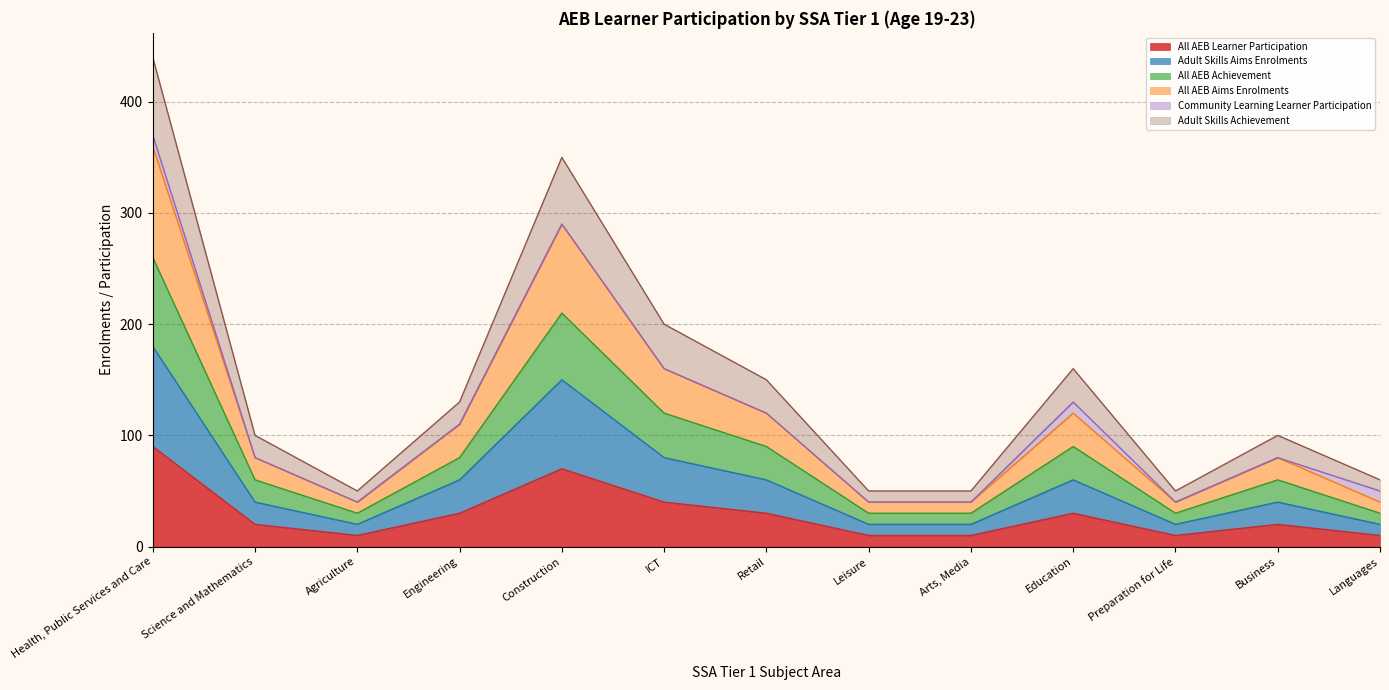

True or false: All AEB Aims Enrolments and Adult Skills Aims Enrolments intersect in this chart.

False